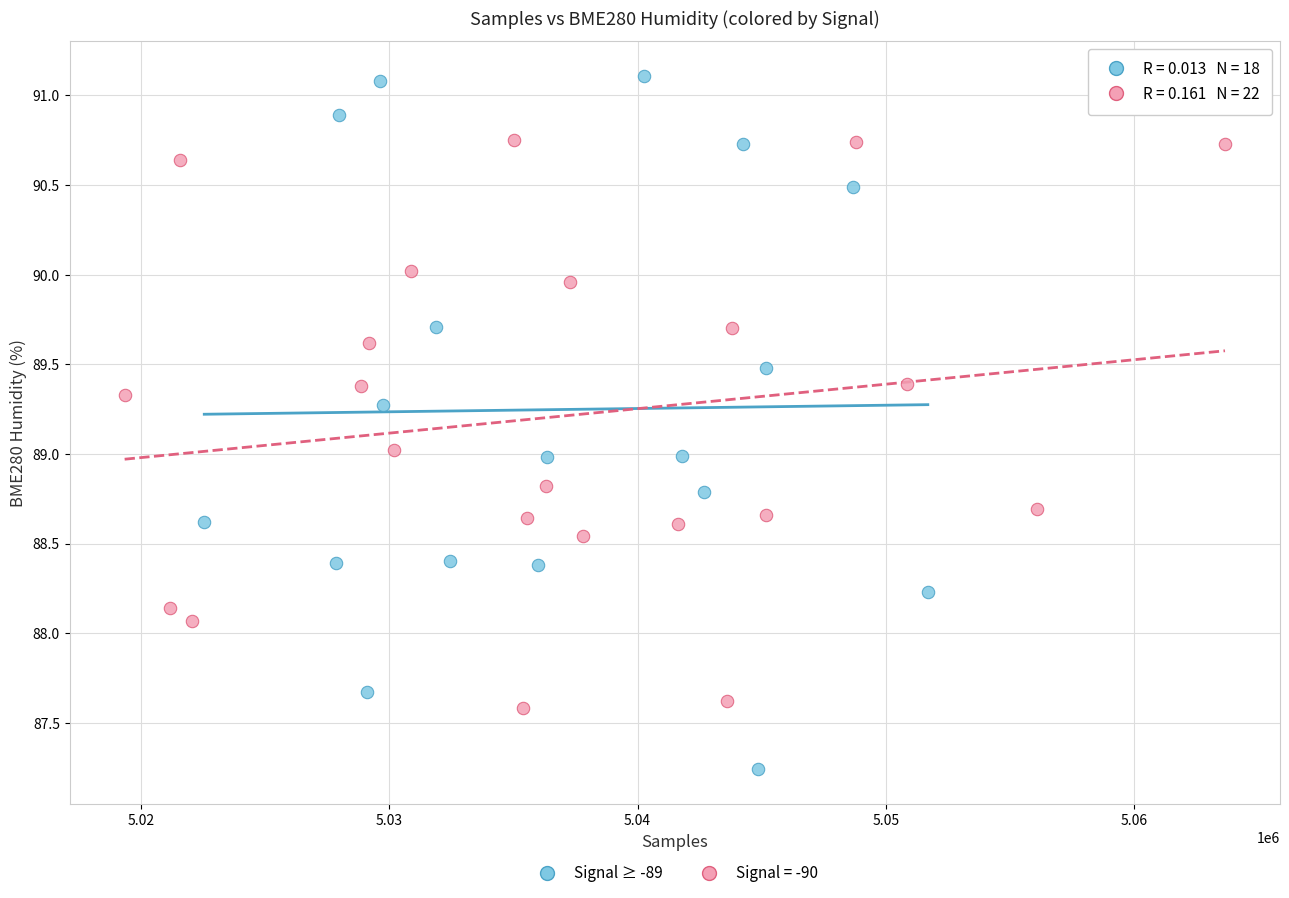

Which series contains the highest Y value?

Signal ≥ -89